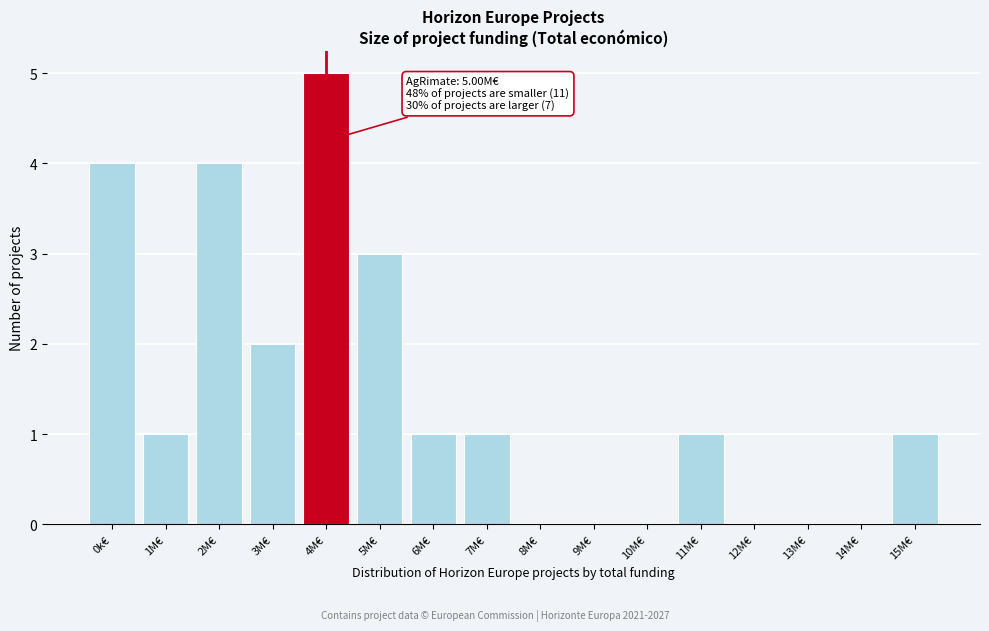

Reading left to right, extract all data points from this chart.

0k€=4	1M€=1	2M€=4	3M€=2	4M€=5	5M€=3	6M€=1	7M€=1	8M€=0	9M€=0	10M€=0	11M€=1	12M€=0	13M€=0	14M€=0	15M€=1